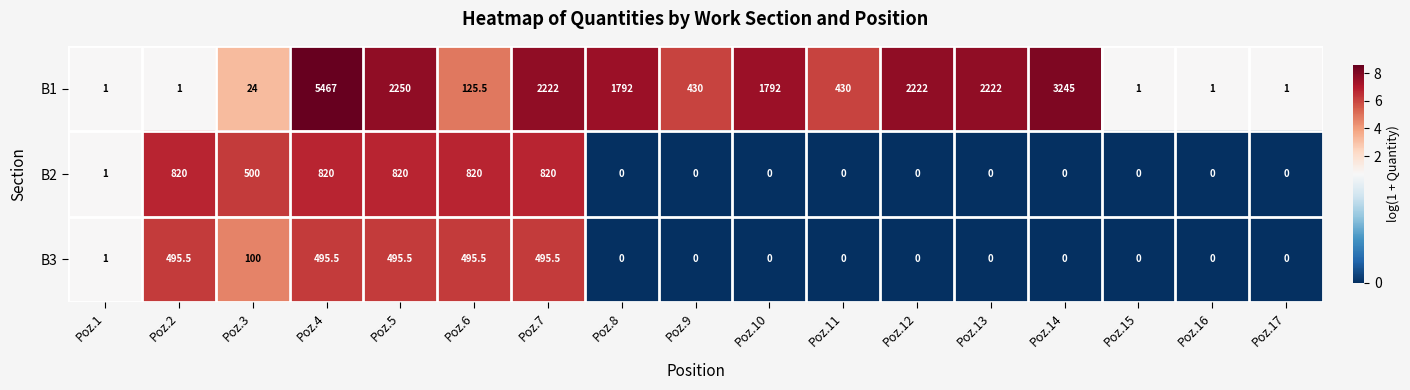

What is the maximum value for B2?

820.0